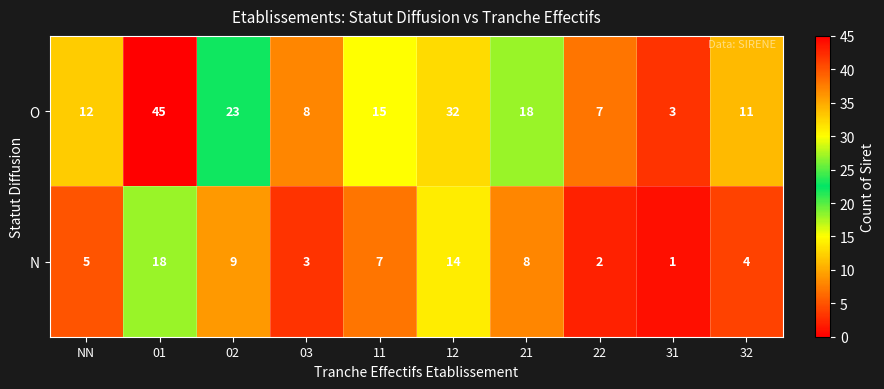

How many data points does each series have?

10